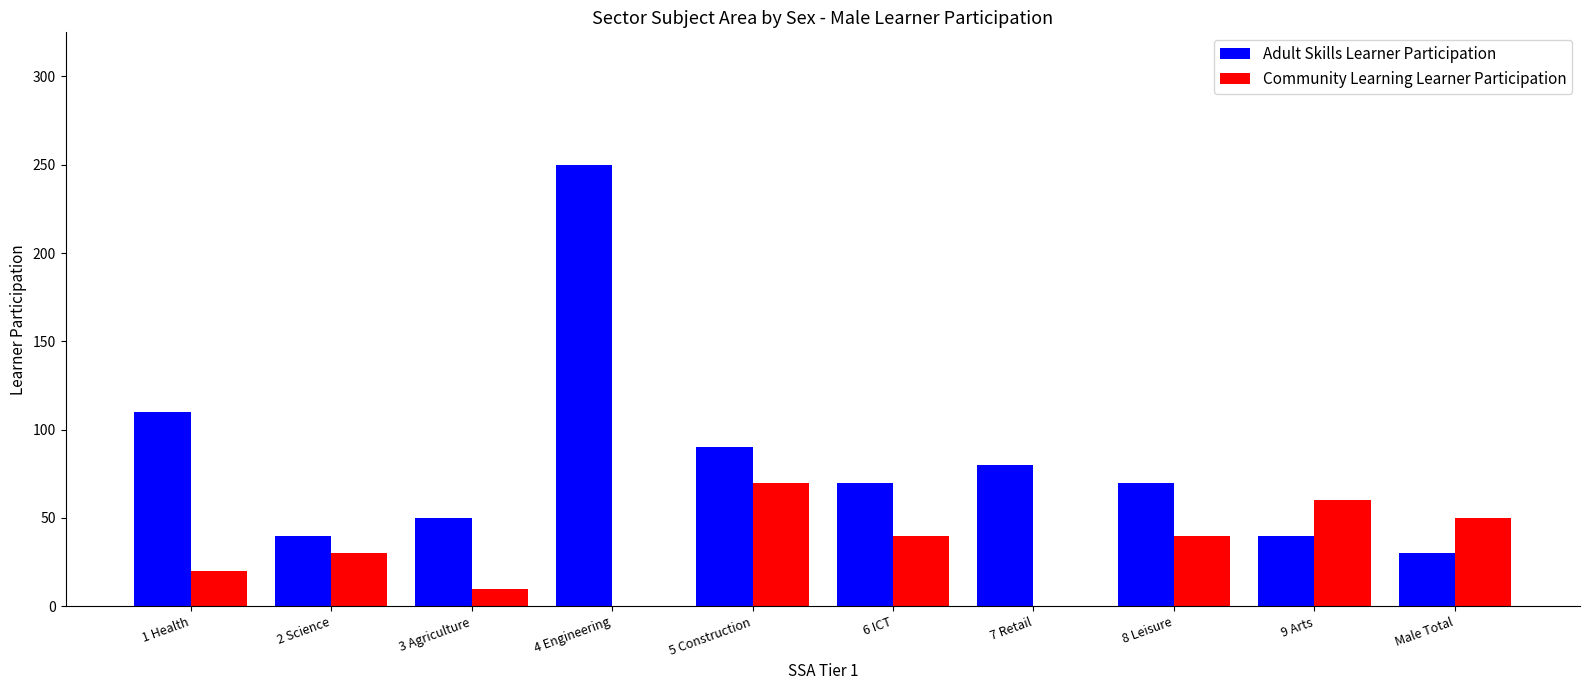

What is the total value across all series at 4 Engineering?

250